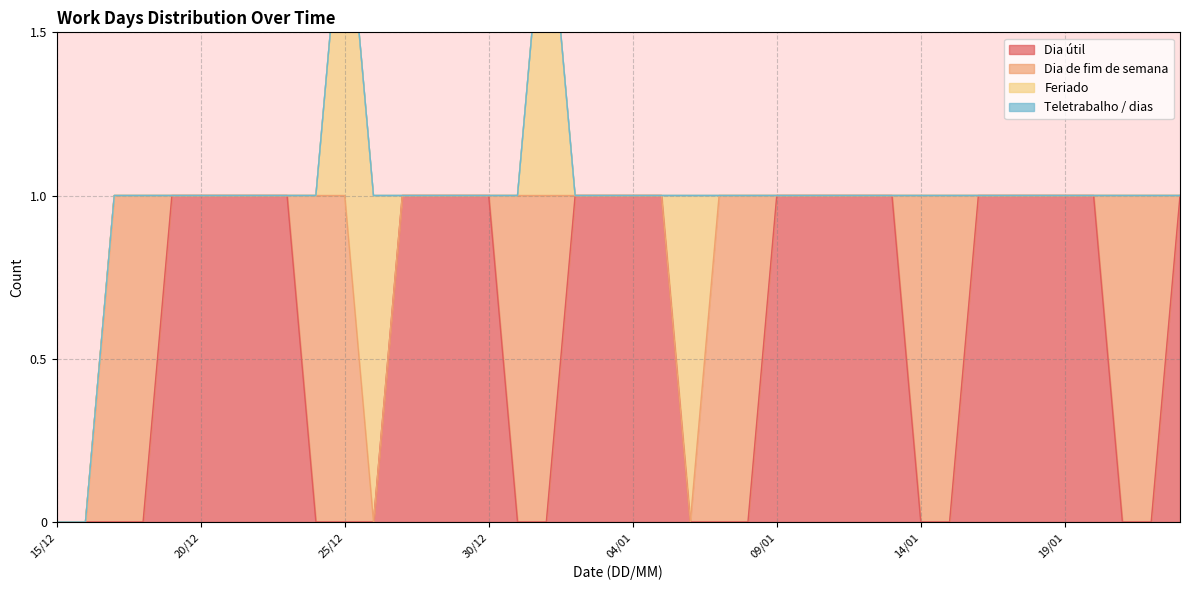

What is the label of the 37th point from the right?

18/12